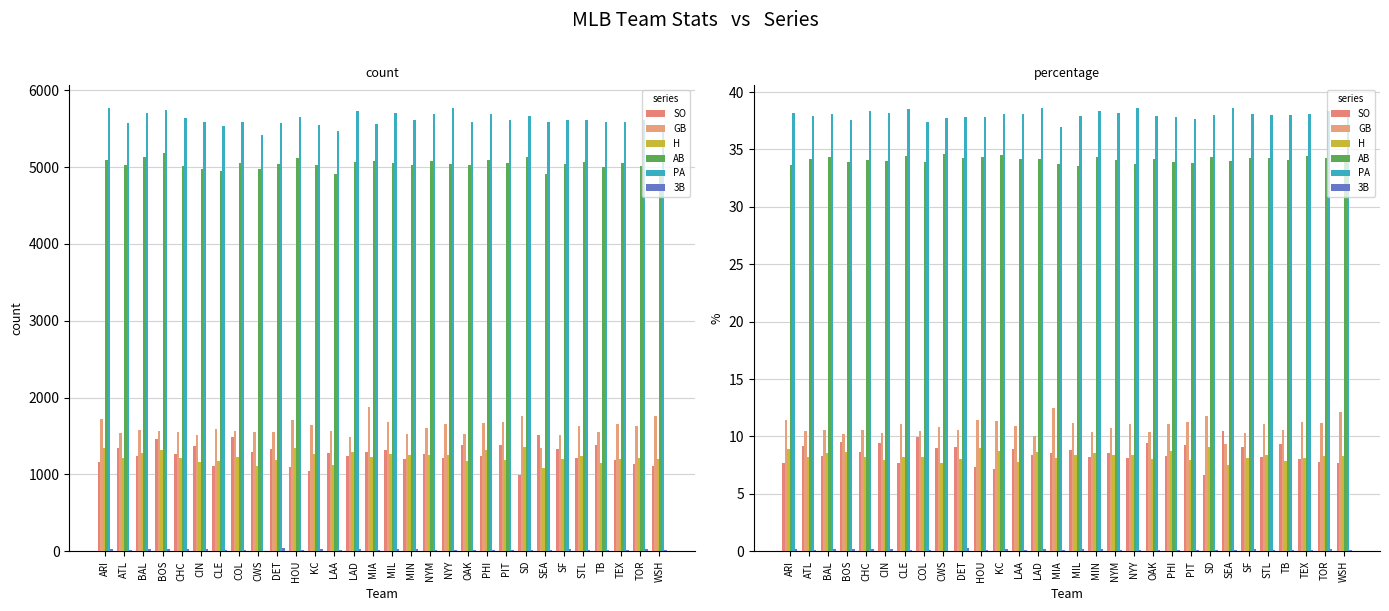

What is the average value of the PA series?

38.0